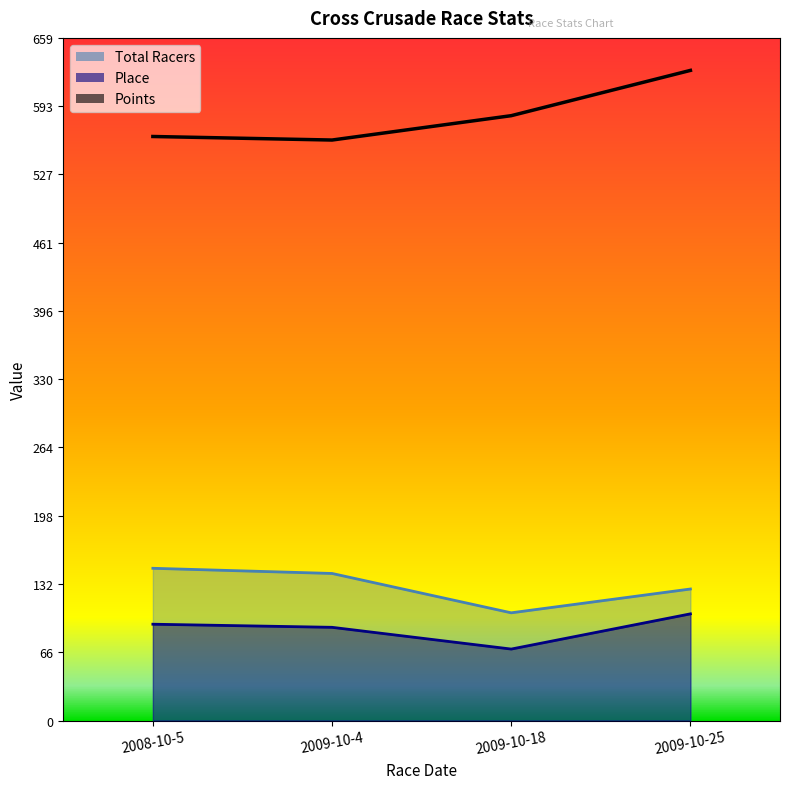

Does the chart have visible grid lines?

No